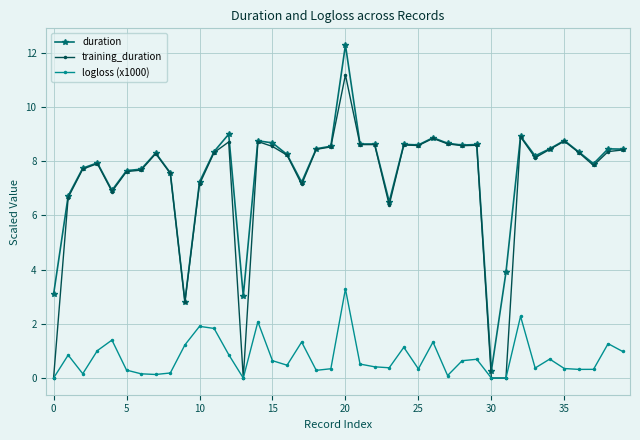

What is the average value of the duration series?

7.6